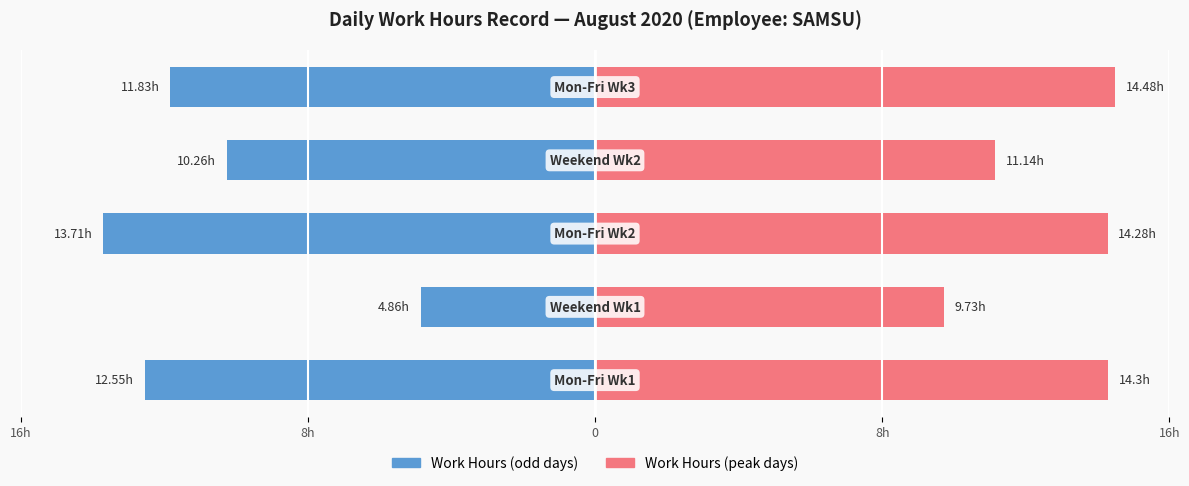

What is the greatest value displayed?

14.5